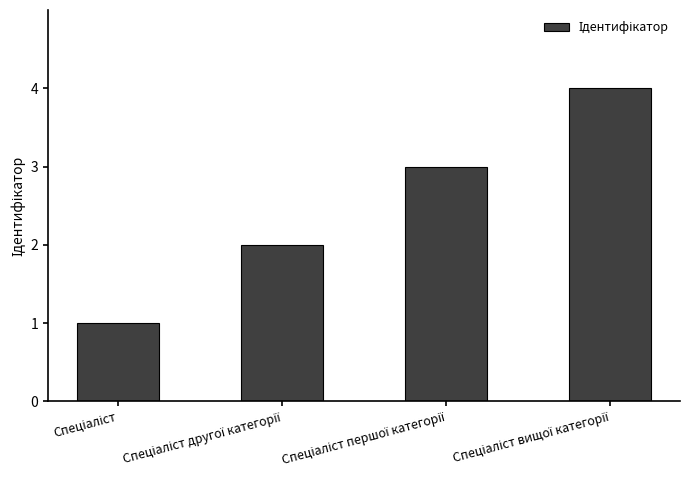

What is the difference between the maximum and minimum values?

3